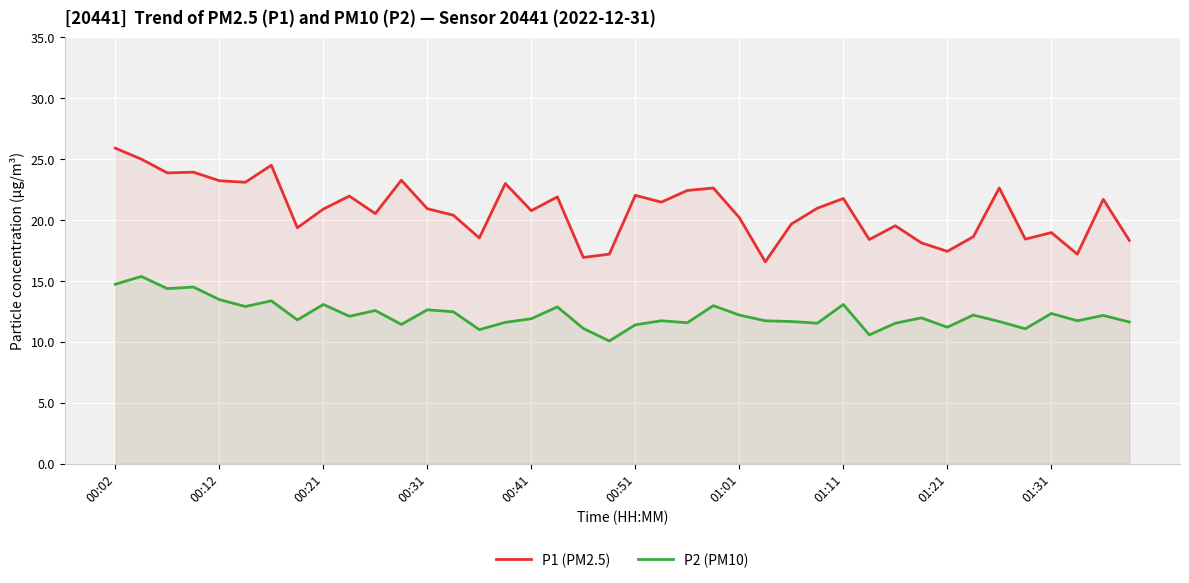

At which label does P1 (PM2.5) first exceed 20?

00:02